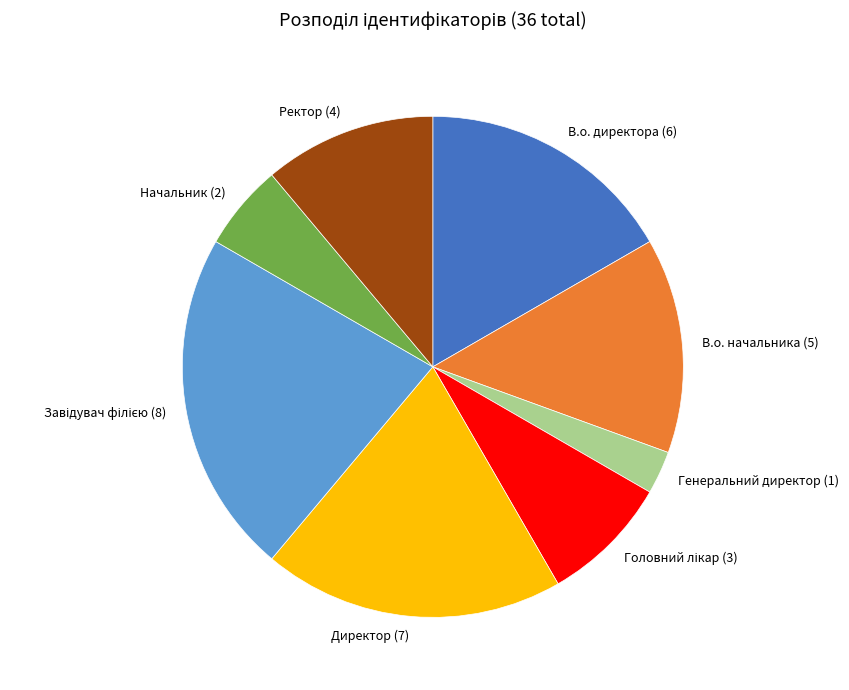

What is the ratio of the value at Начальник (2) to the value at Директор (7)?

0.3